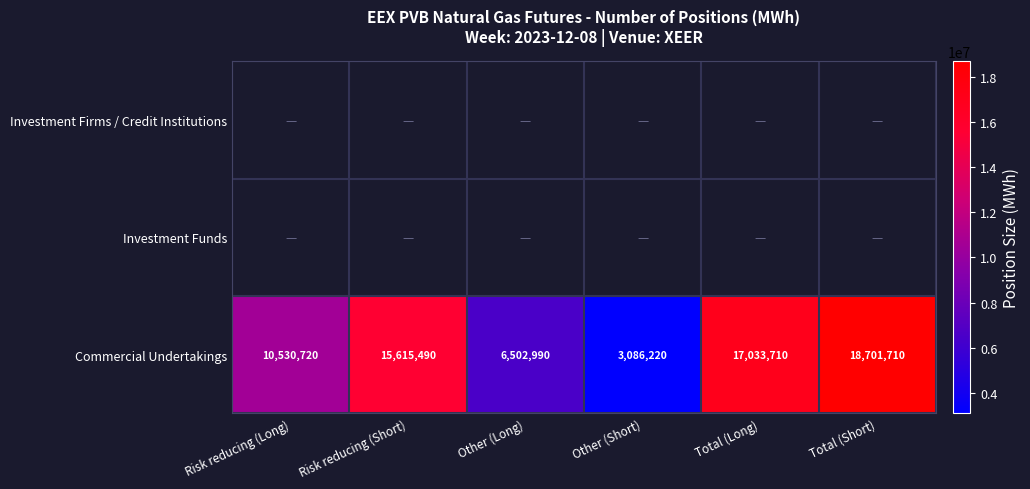

What is the difference between the maximum and minimum values in the Commercial Undertakings series?

15615490